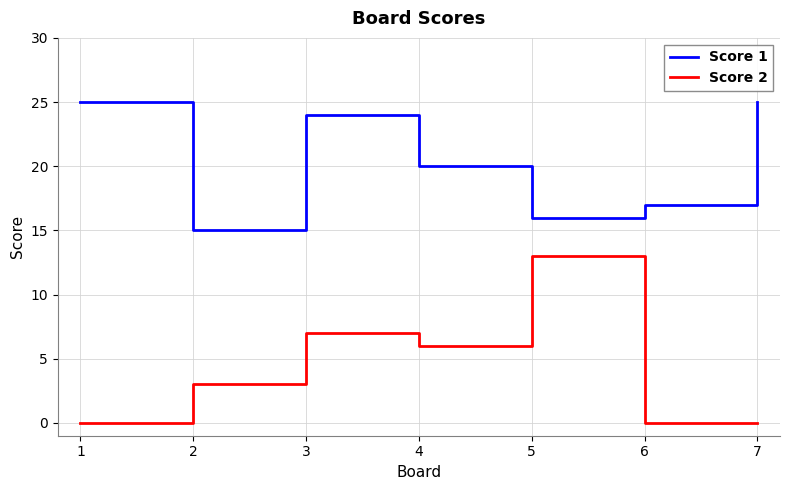

At which label is Score 2 closest to 6?

4